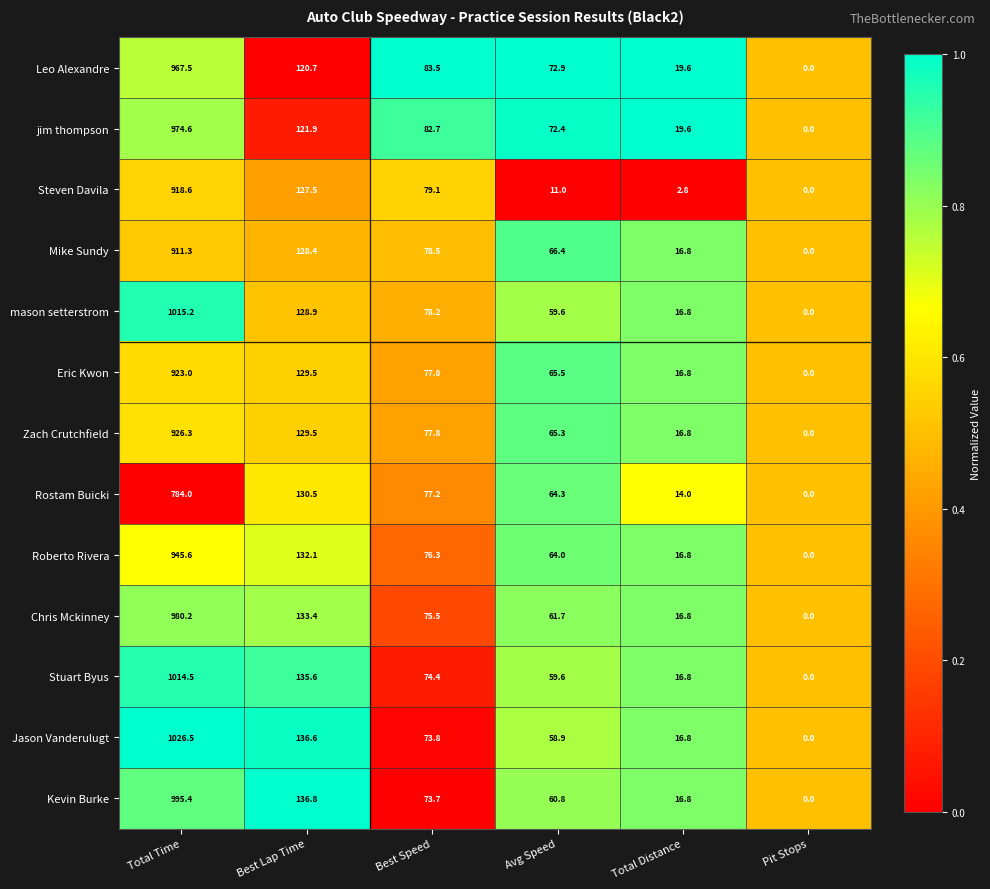

What is the sum of all mason setterstrom values?

1298.7